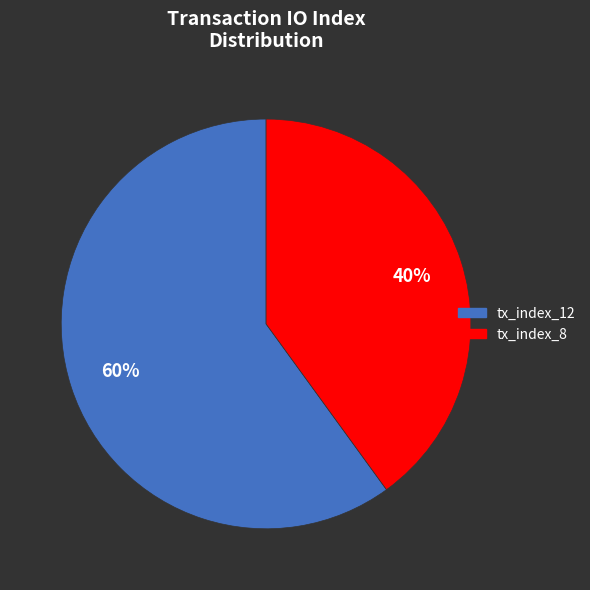

What is the smallest slice in the pie chart?

tx_index_8